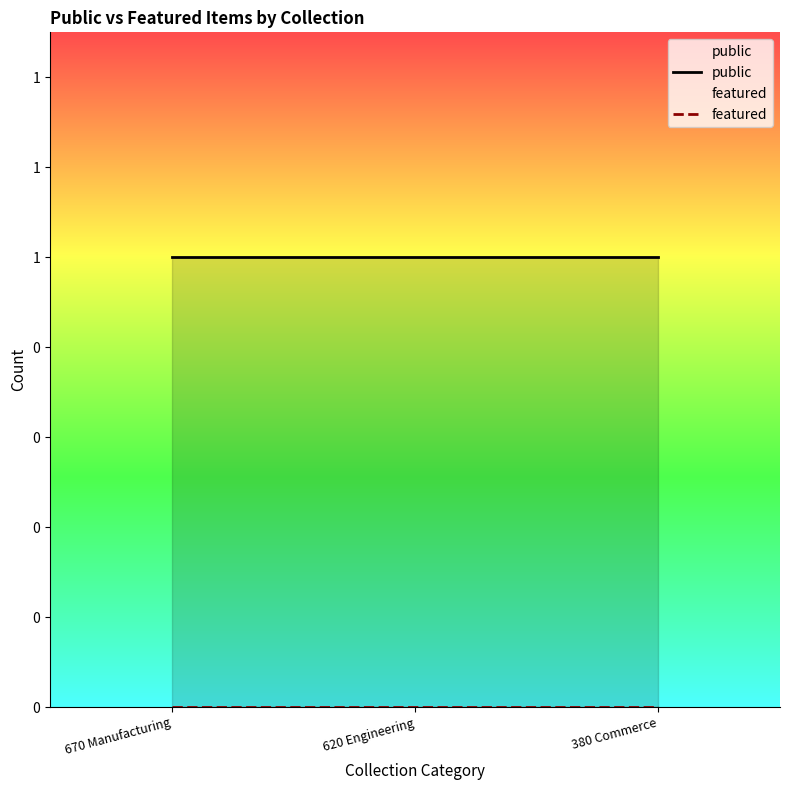

Which category has the lowest value across all series?

670 Manufacturing